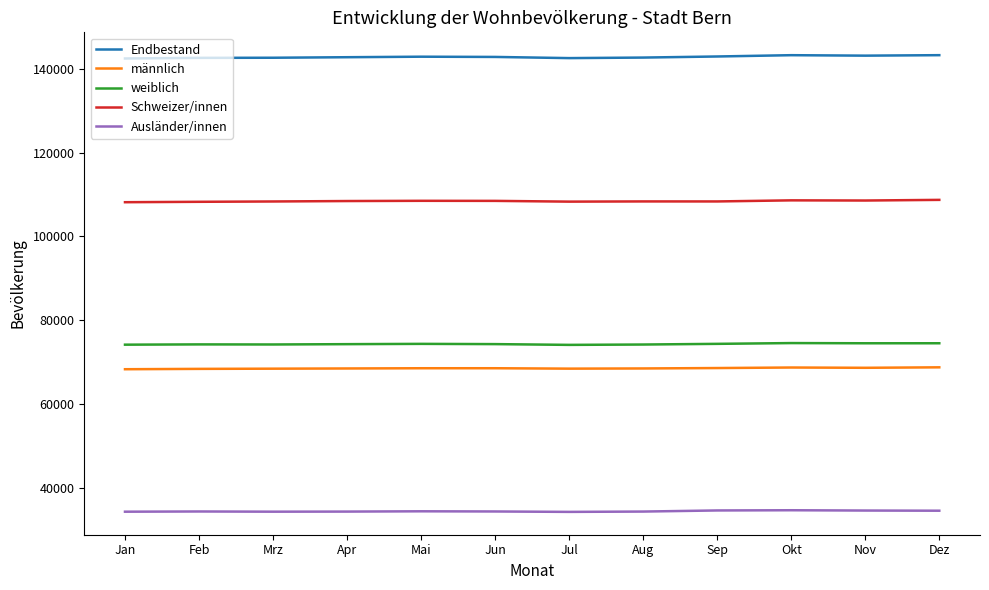

What is the average value of the Endbestand series?

142859